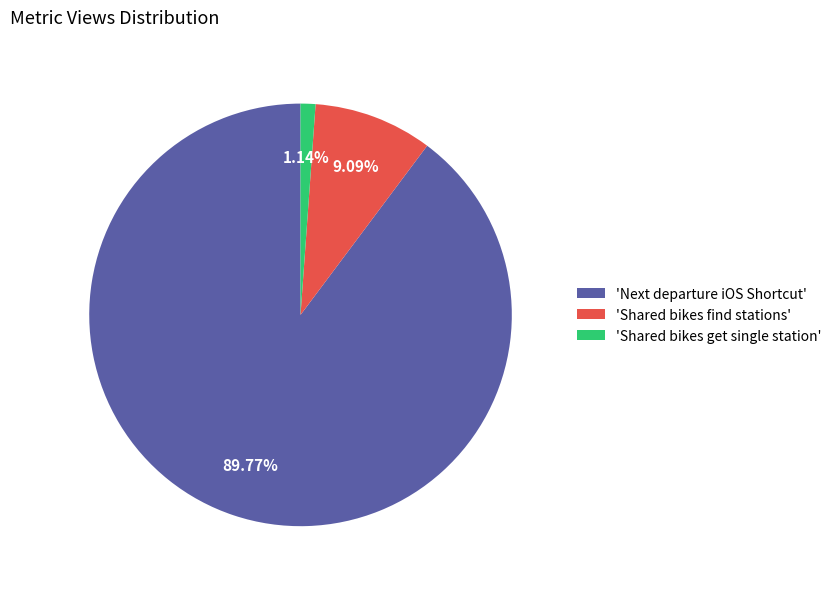

Which slice is the largest?

'Next departure iOS Shortcut'